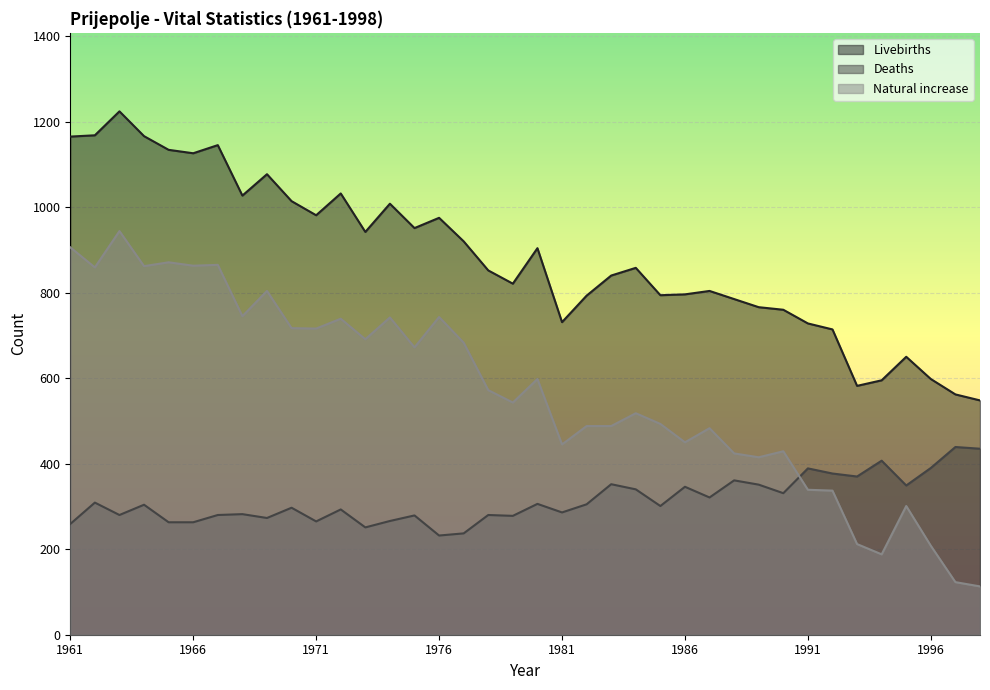

How many lines are shown in the chart?

3